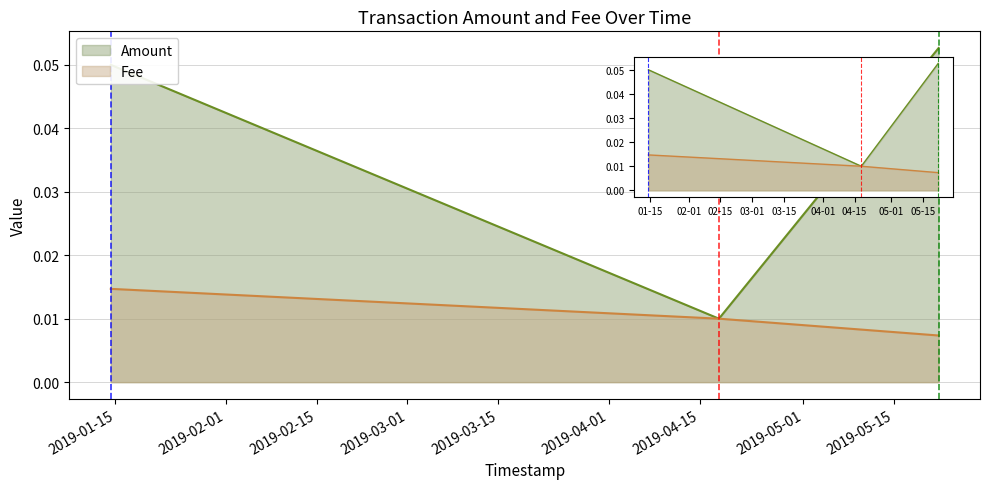

Does the chart display data point markers on the line(s)?

No